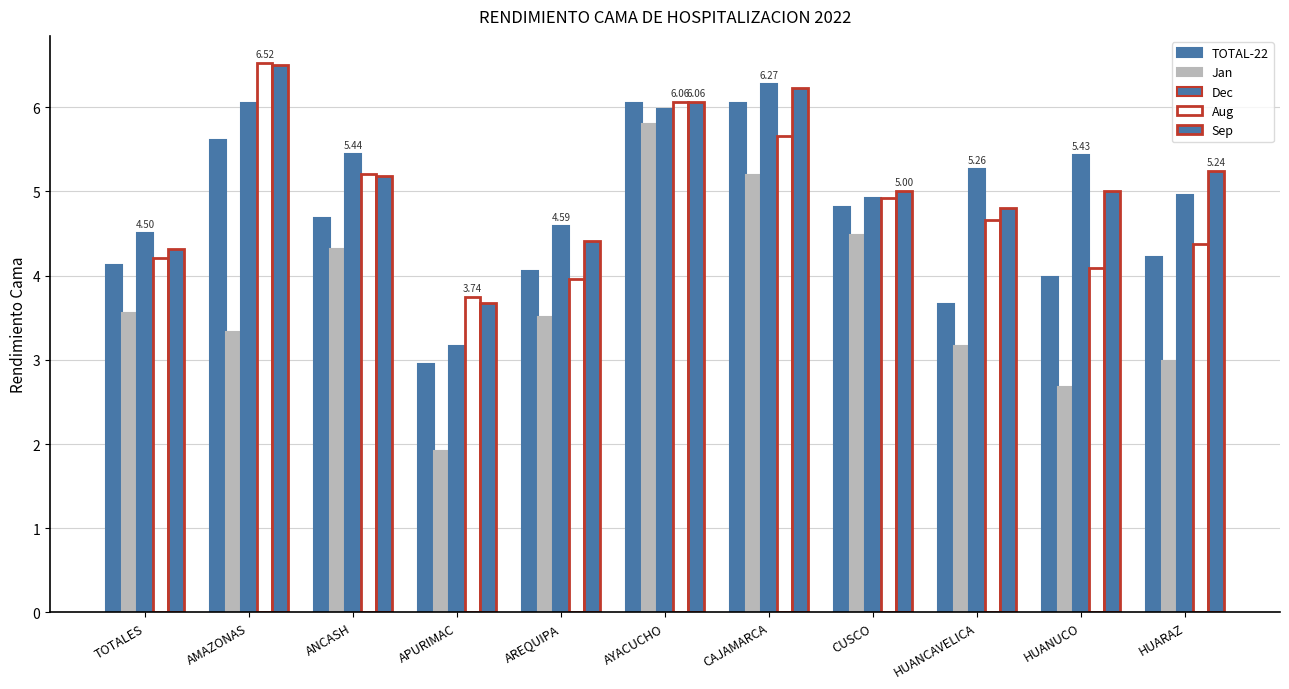

Which category has the highest value in the Sep series?

AMAZONAS